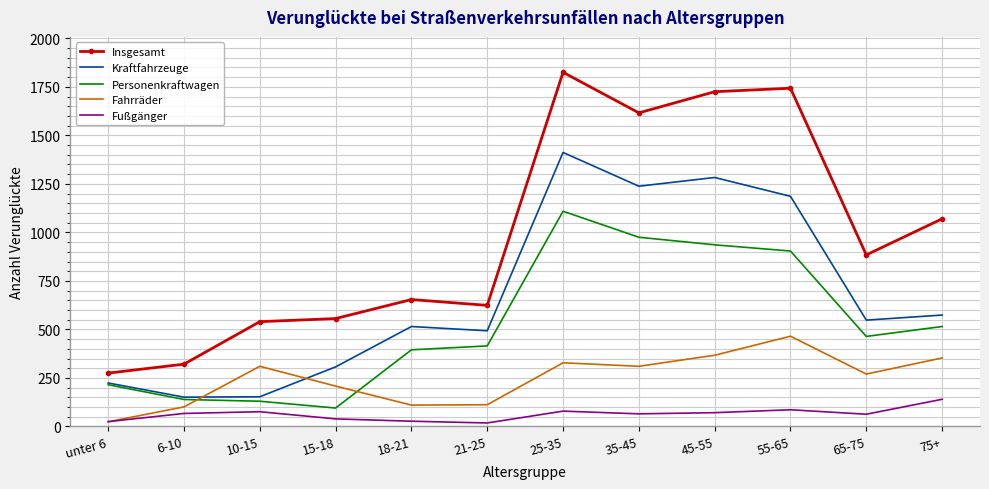

What is the spread (max minus min) of values at 45-55?

1654